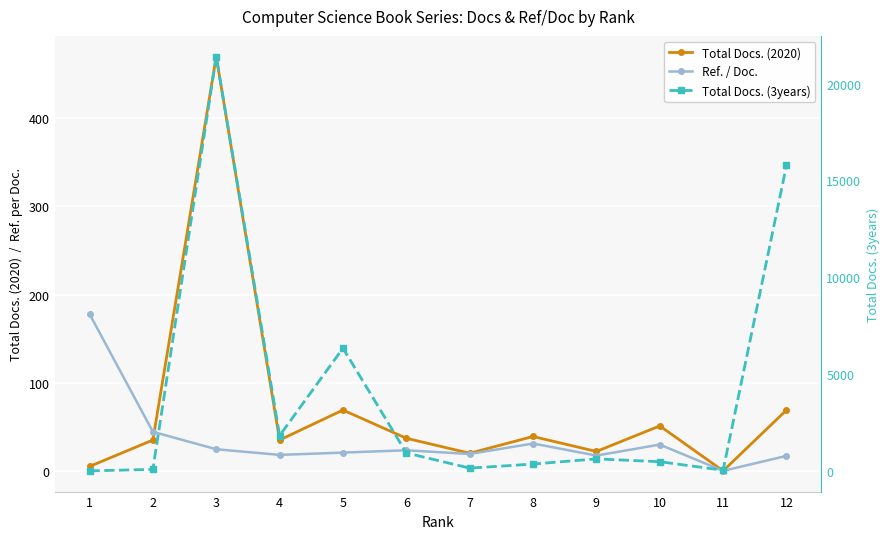

How many values in the Total Docs. (3years) series are below 621?

6